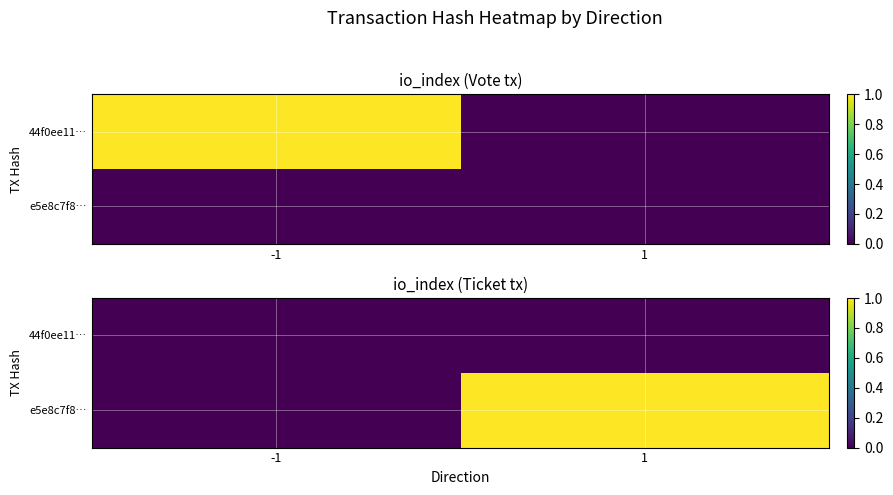

Count the number of categories in the chart.

2